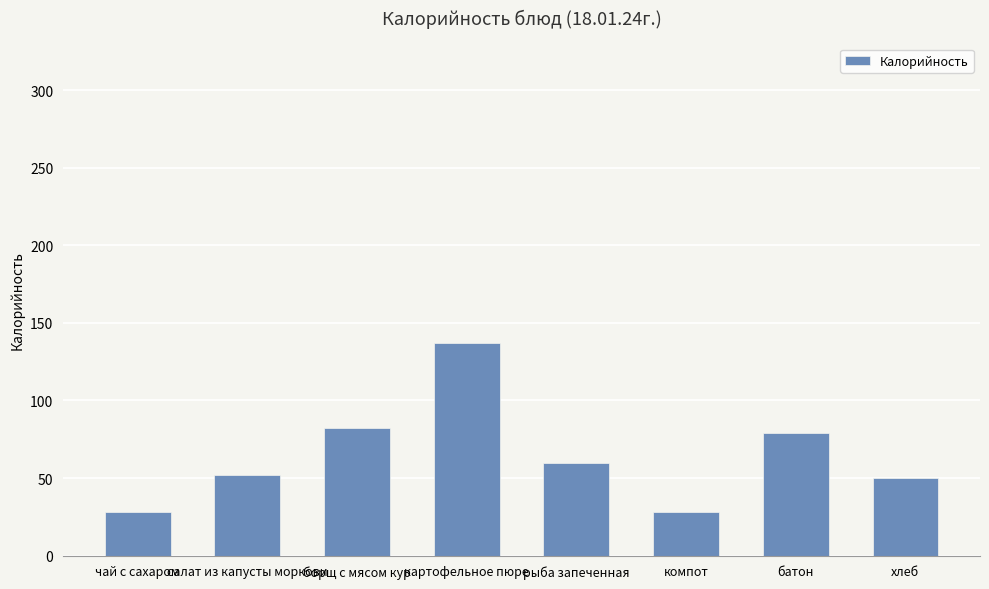

Is it true that the value at хлеб is 14?

False